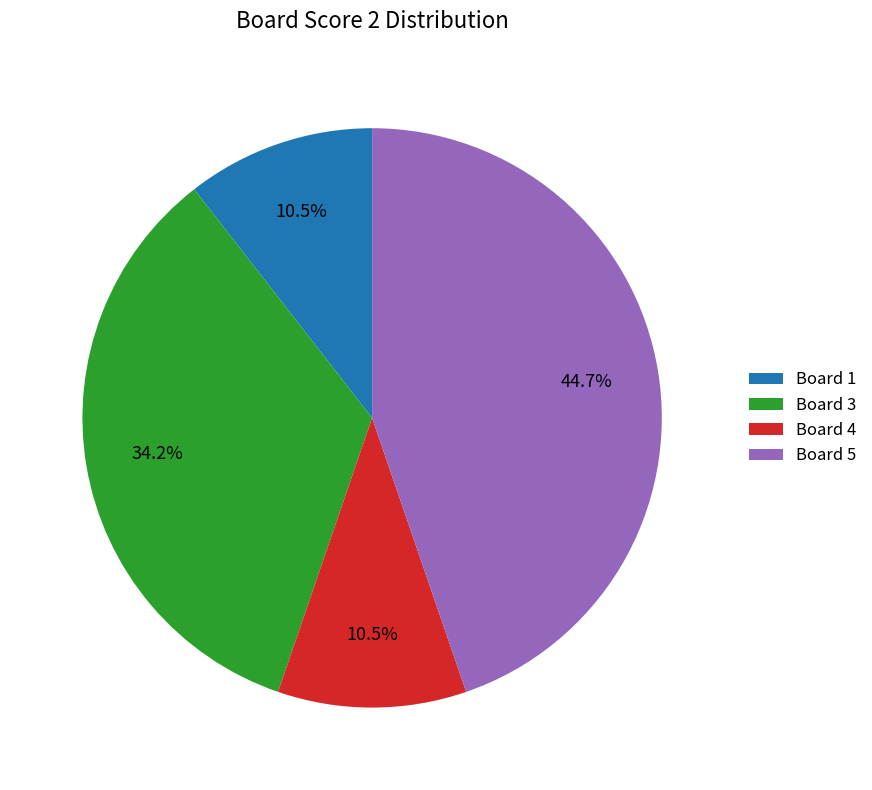

Is there any slice that represents more than half of the pie?

No